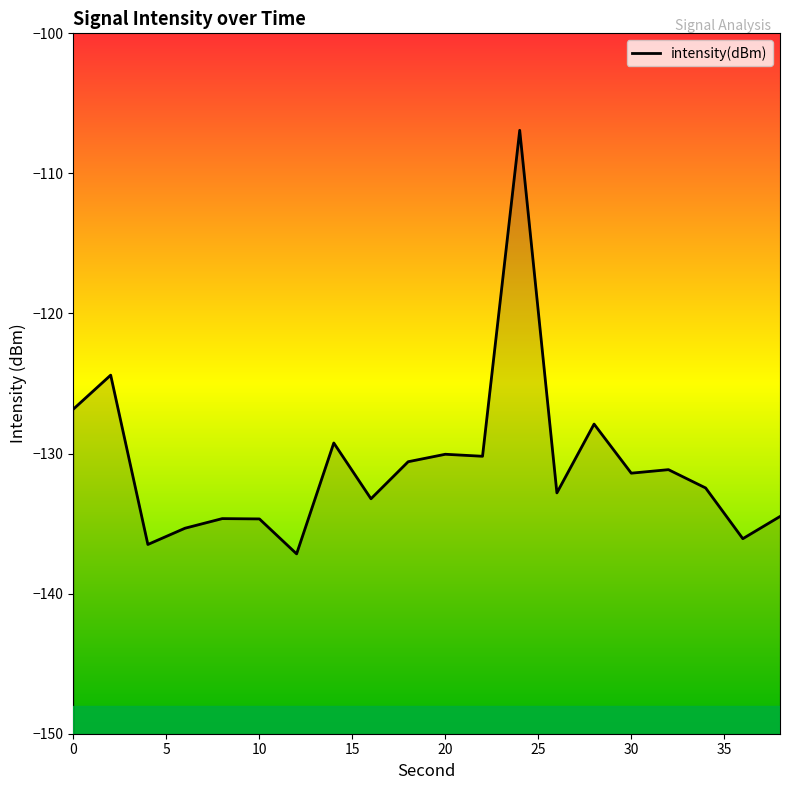

Which has a higher value, 15 or 20?

15